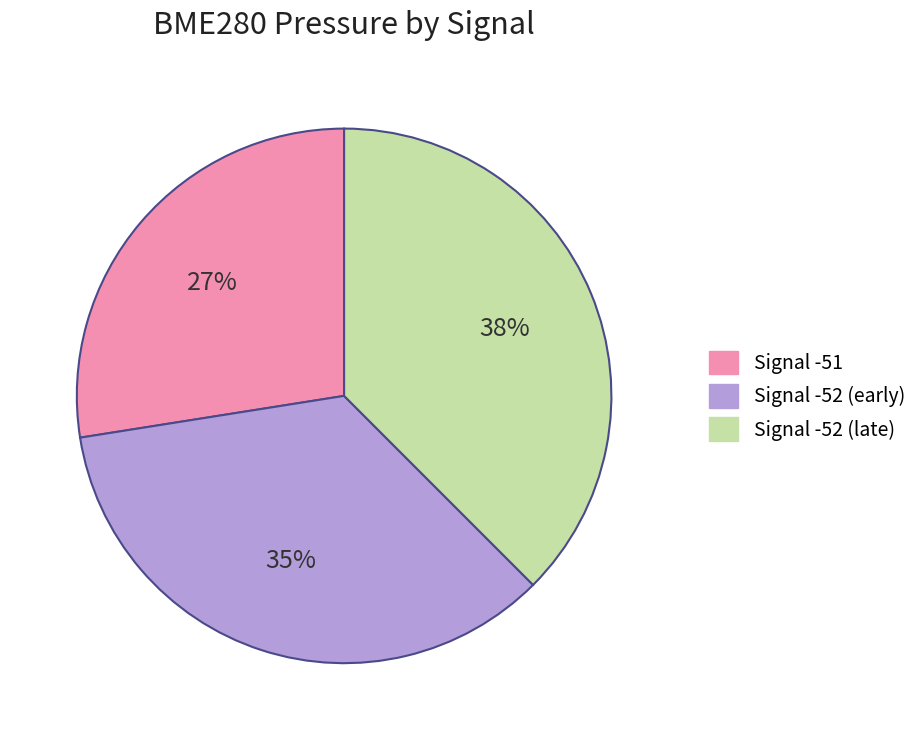

Which category has the biggest portion of the pie?

Signal -52 (late)